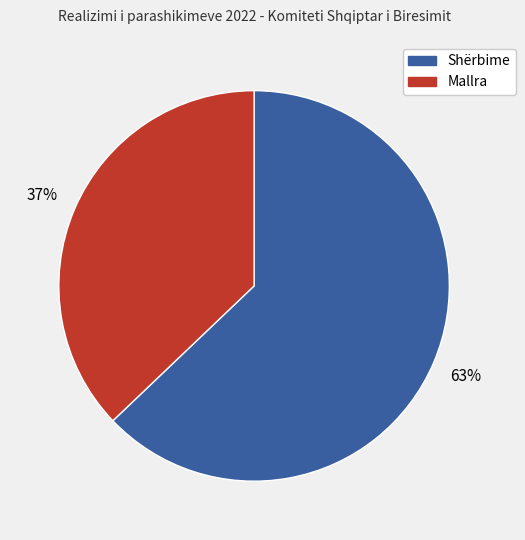

To the nearest percent, what is the difference between the largest and smallest slice percentages?

26%